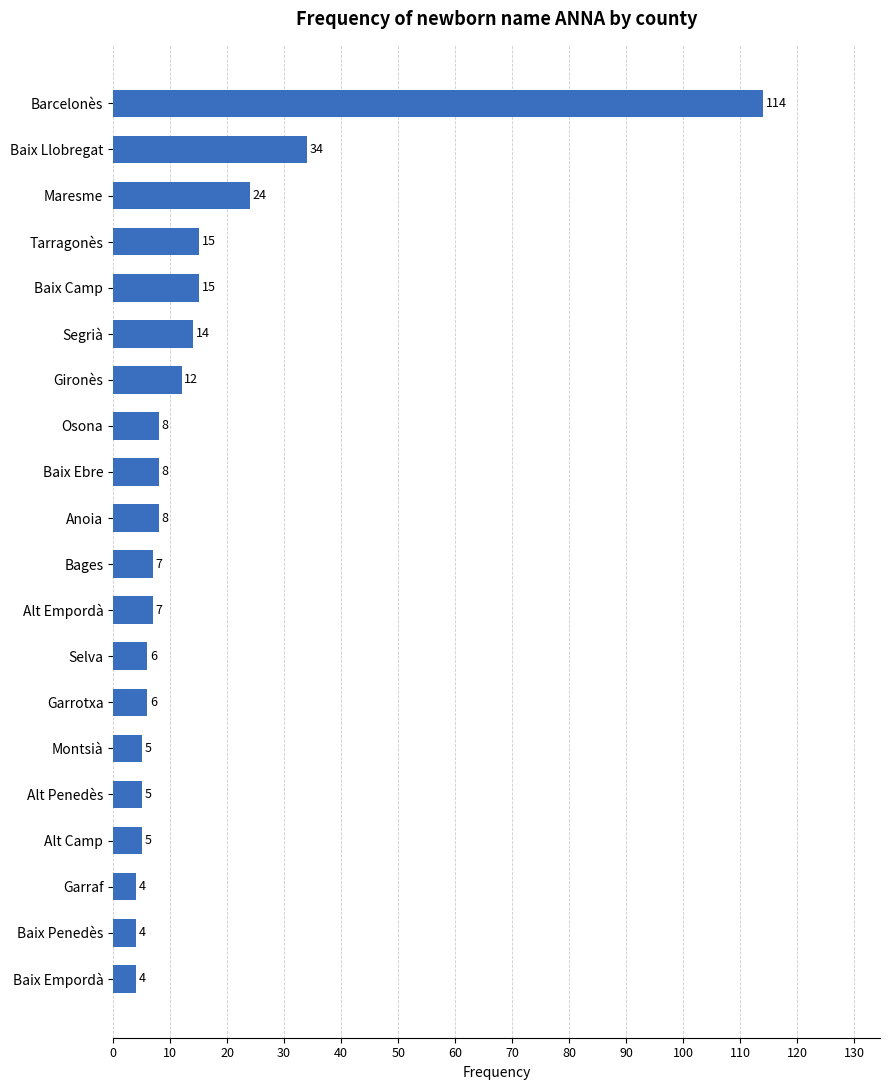

Which has a higher value, Tarragonès or Barcelonès?

Barcelonès